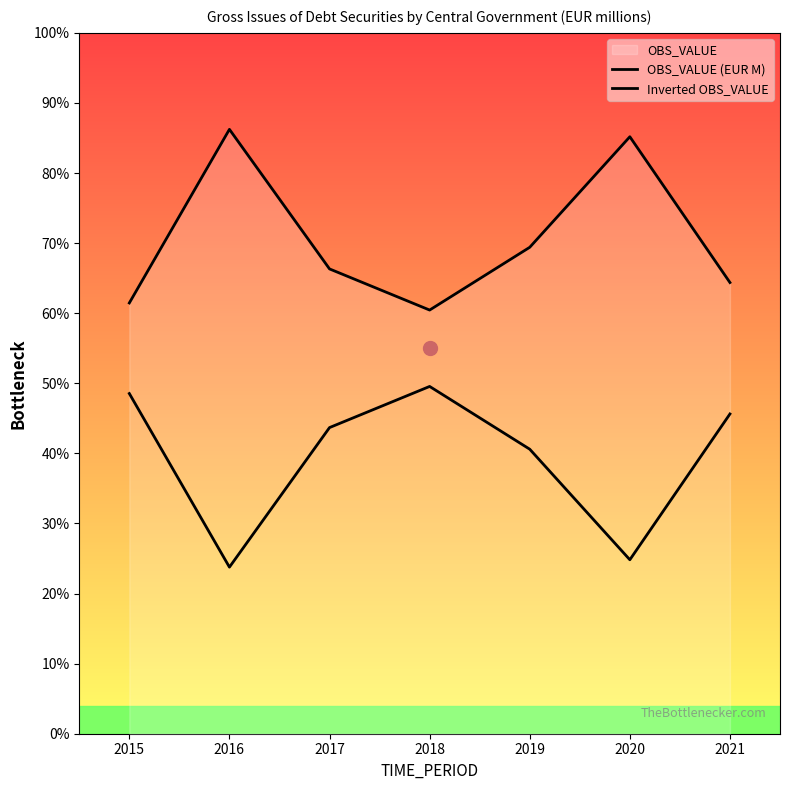

Which series has the largest total across all categories?

OBS_VALUE (EUR M)